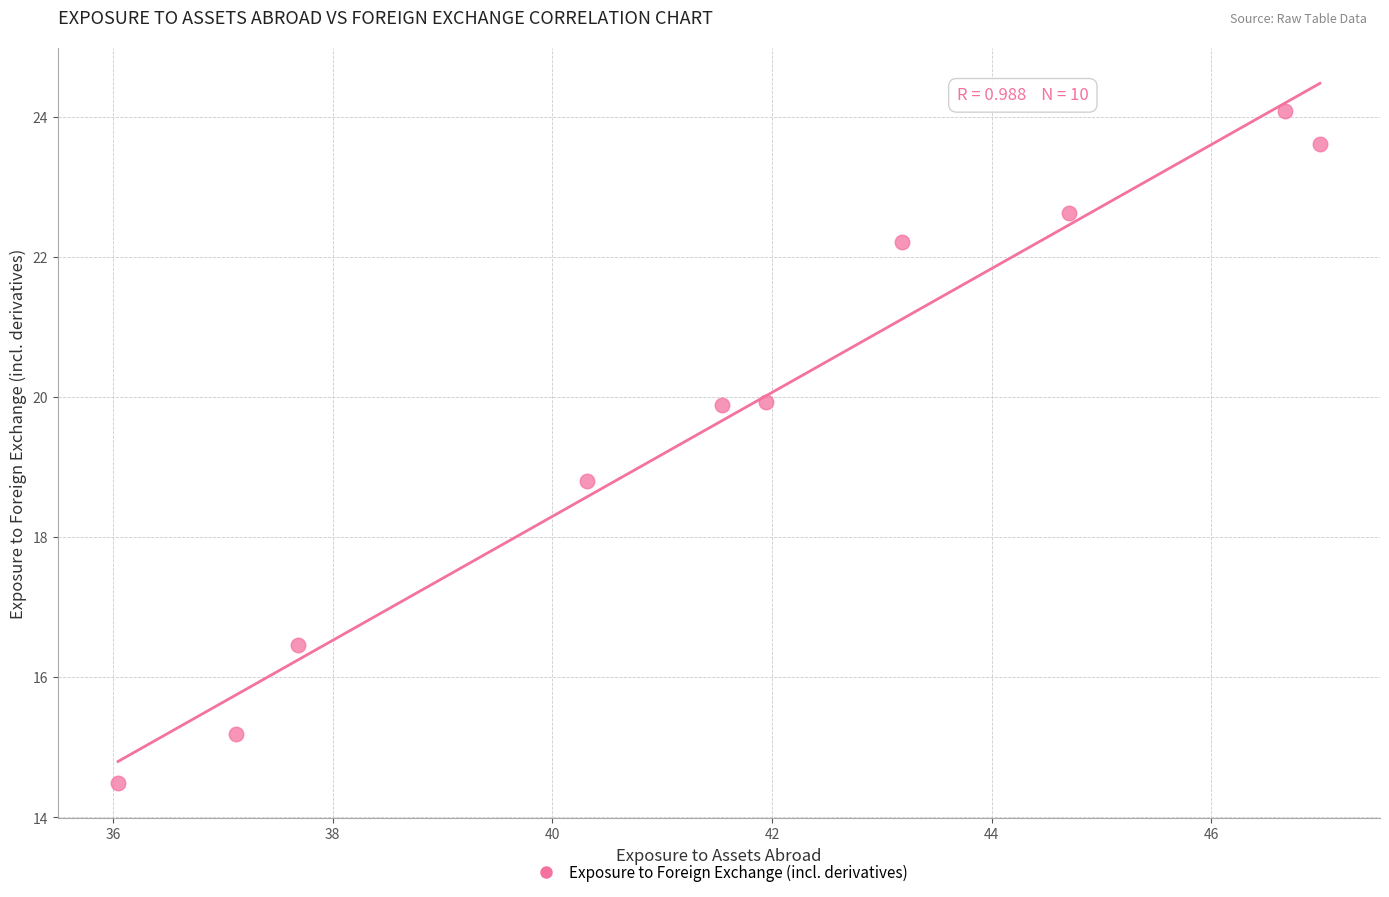

What is the range of X values (max minus min)?

10.9